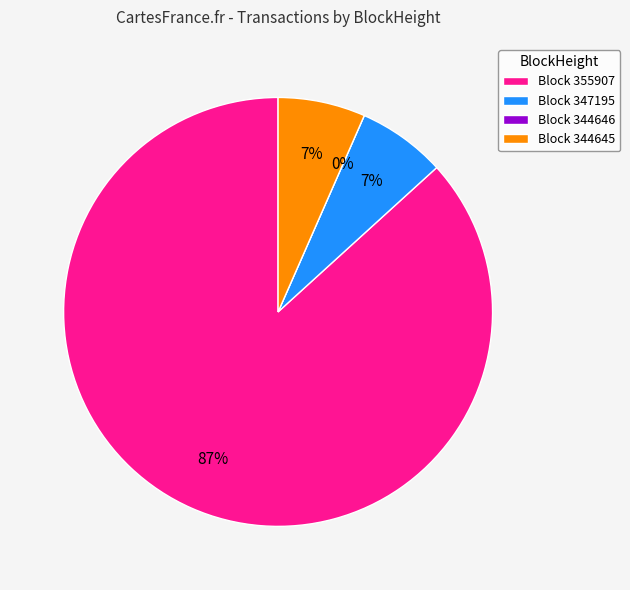

Which slice is the smallest?

344646